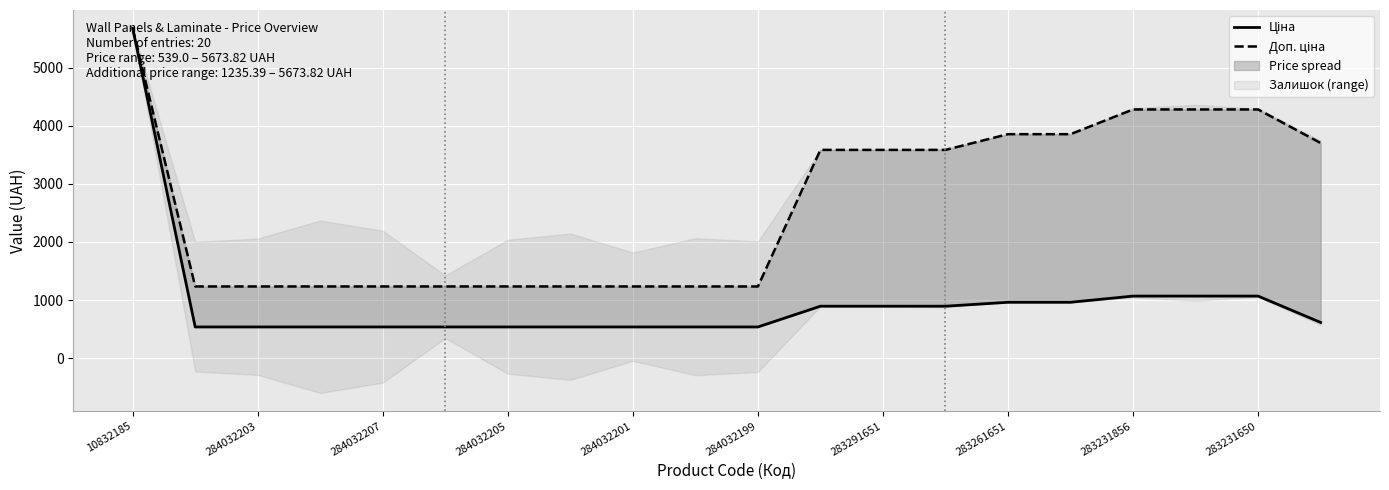

Reading left to right, transcribe all the data shown in this chart.

Ціна: 5673.8	539.0	539.0	539.0	539.0	539.0	539.0	539.0	539.0	539.0	539.0	895.9	895.9	895.9	963.5	963.5	1069.8	1069.8	1069.8	617.0
Доп. ціна: 5673.8	1235.4	1235.4	1235.4	1235.4	1235.4	1235.4	1235.4	1235.4	1235.4	1235.4	3583.6	3583.6	3583.6	3854.0	3854.0	4279.1	4279.1	4279.1	3701.9